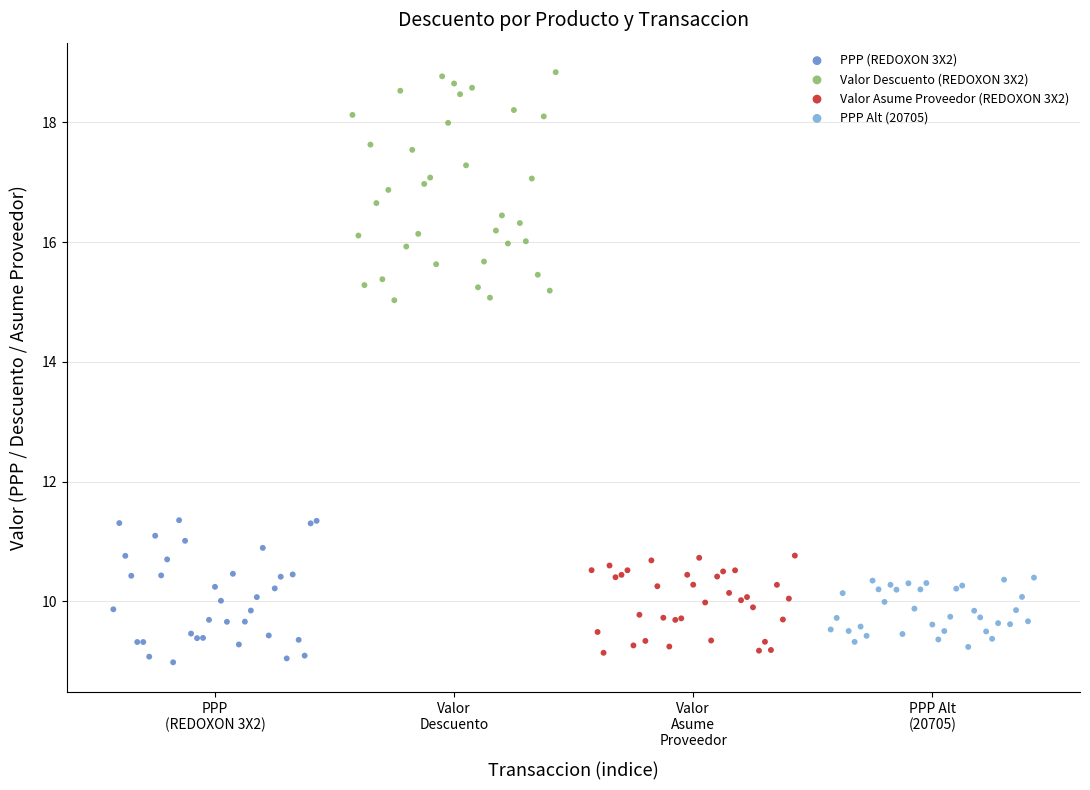

Which series has the widest spread of Y values?

Valor Descuento (REDOXON 3X2)